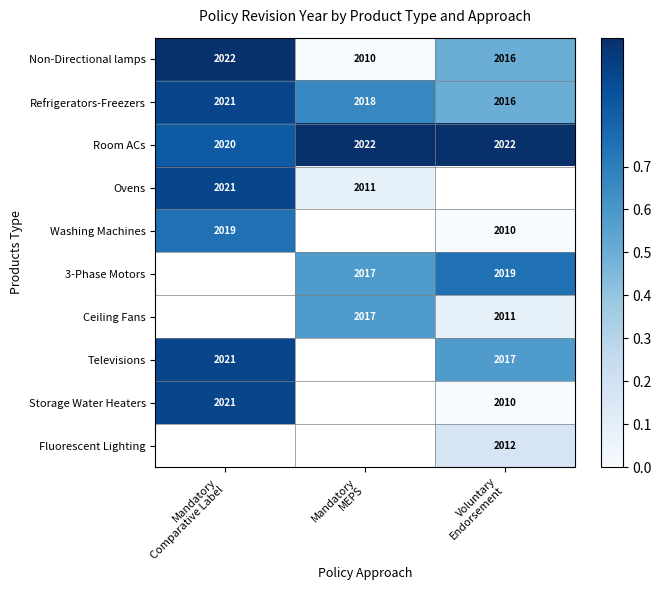

What is the maximum value shown in the chart?

1.0